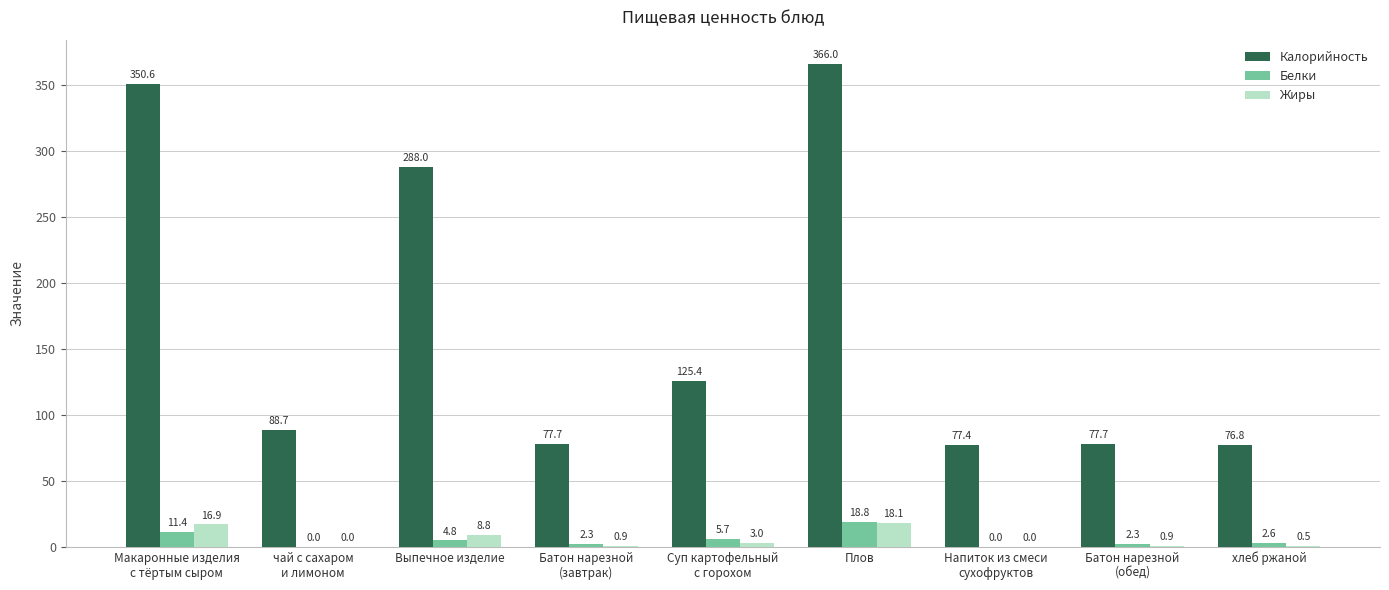

Which series has the largest total across all categories?

Калорийность